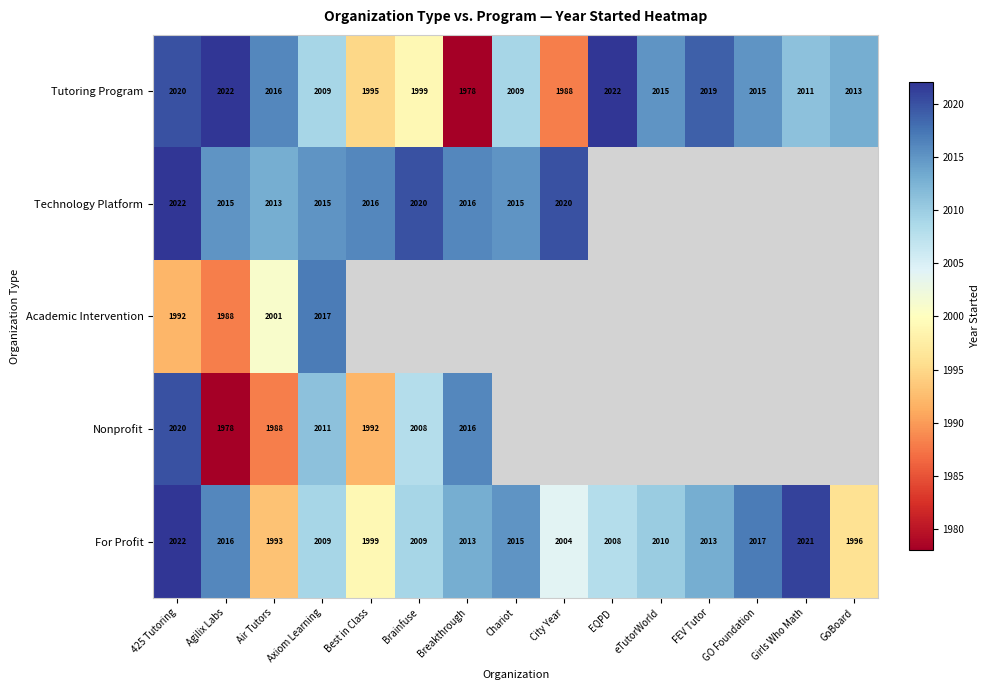

True or false: Tutoring Program has a value of 2009 at Axiom Learning.

True